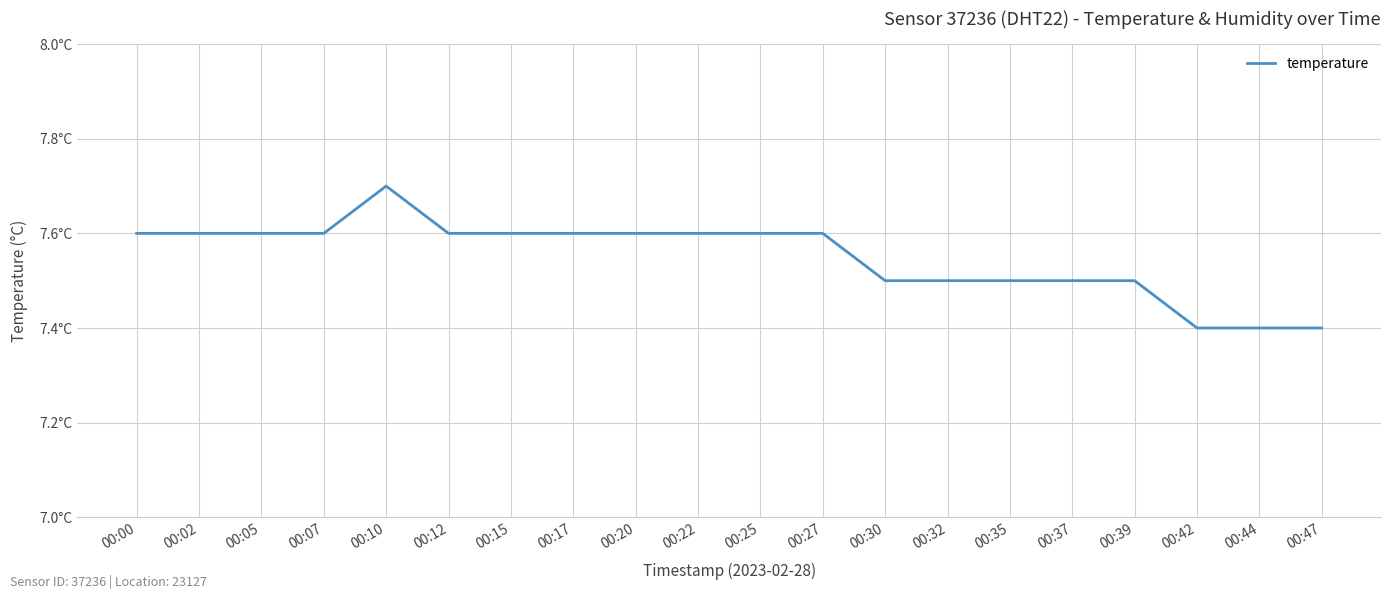

Approximately how many times larger is the value at 00:10 compared to 00:07?

1.0